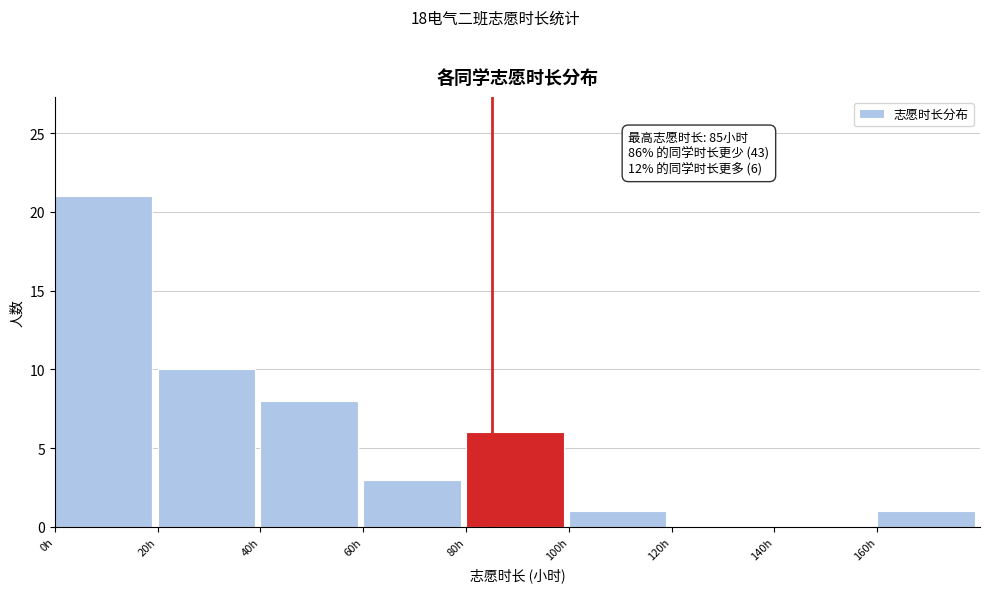

Which range on the x-axis has the tallest bar?

0 to 20